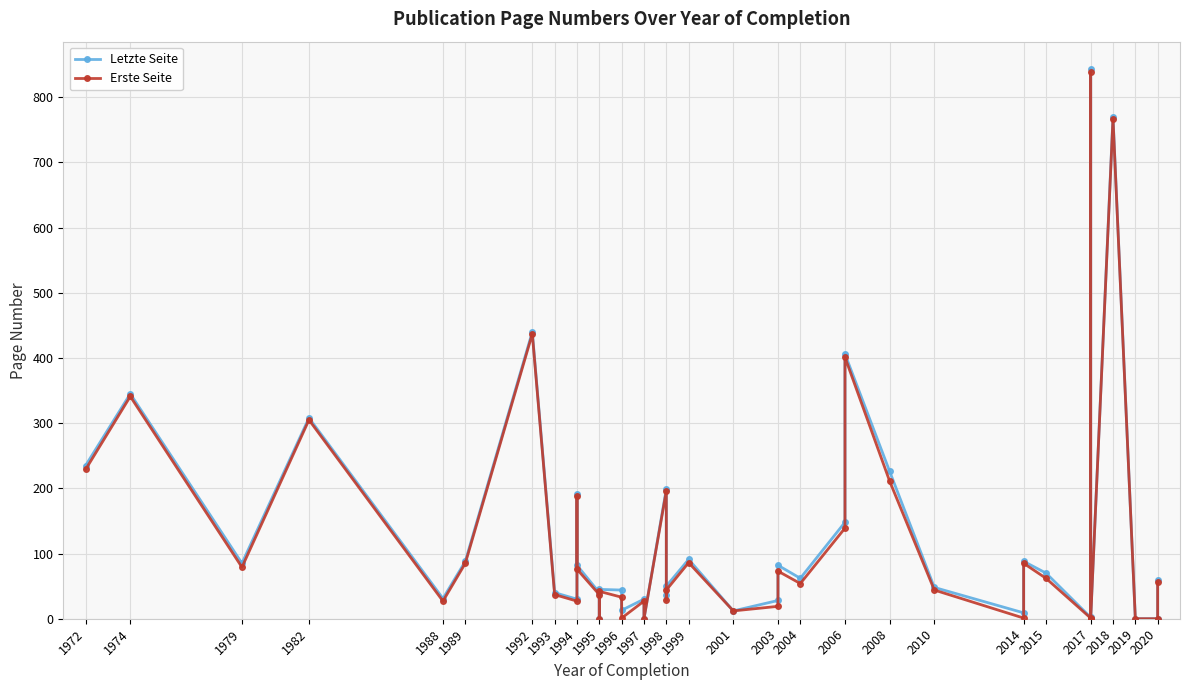

List the series in order of their overall mean, highest first.

Letzte Seite, Erste Seite